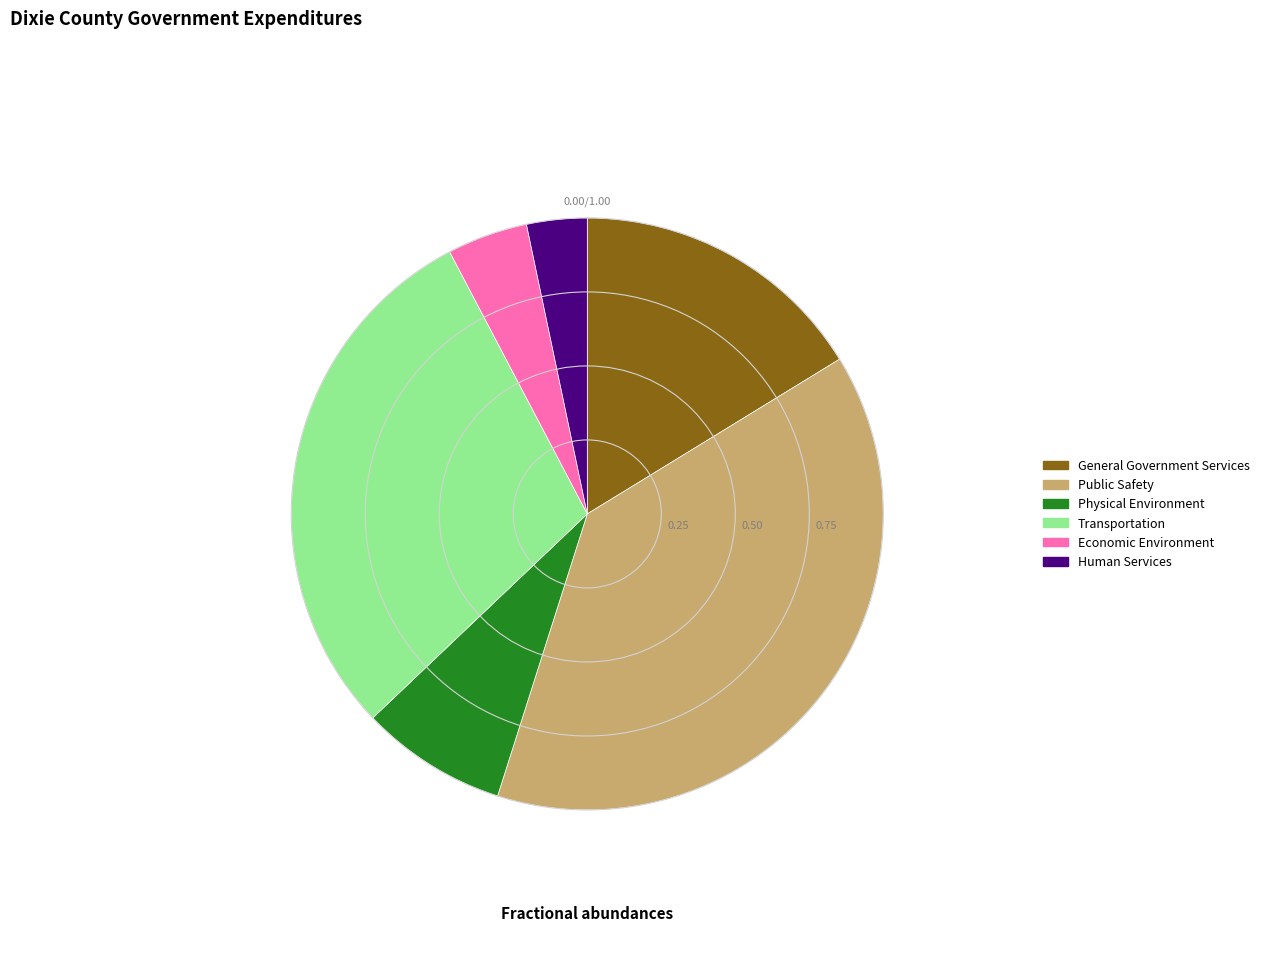

Combined, do Public Safety and Transportation account for over 50%?

Yes